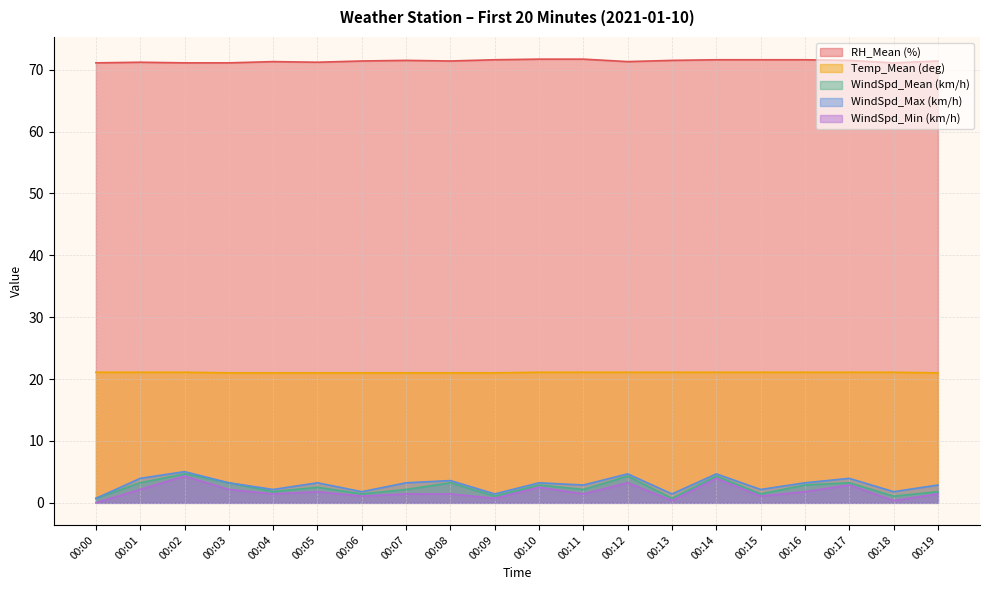

What is the total value across all series at 00:02?

106.2